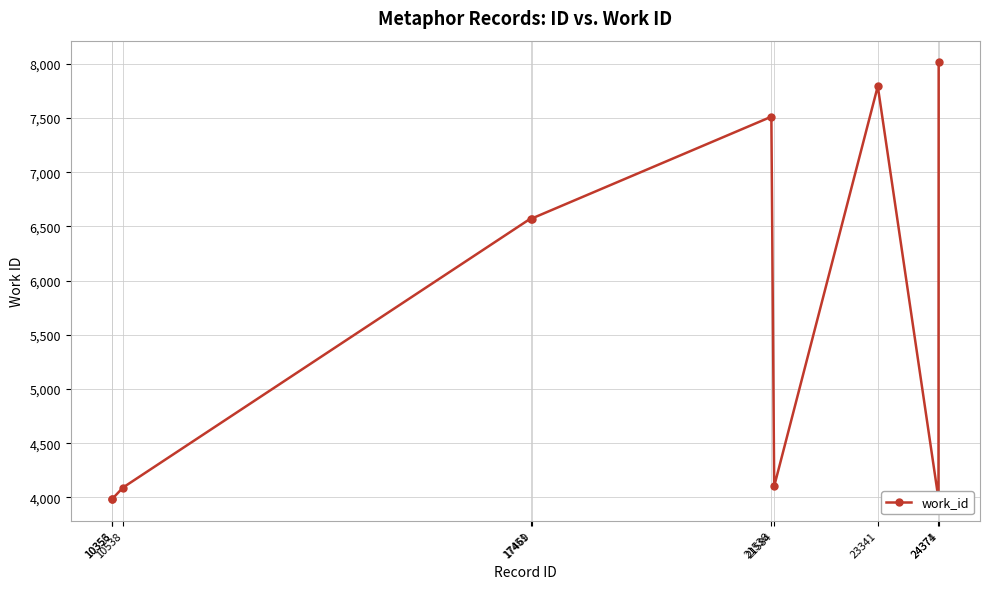

What is the difference between the maximum and minimum values?

4026